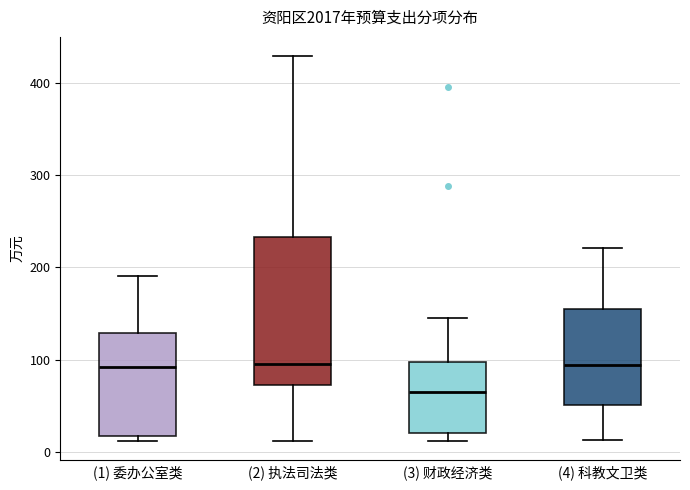

Reading left to right, read every box against the y-axis: the position of its median line, the range the box covers, and the ends of its whiskers. The values are not printed on the chart, so give them approximately, as read against the axis.

(1) 委办公室类: median 90, box 20 to 130, whiskers 10 to 190
(2) 执法司法类: median 100, box 70 to 230, whiskers 10 to 430
(3) 财政经济类: median 70, box 20 to 100, whiskers 10 to 150
(4) 科教文卫类: median 90, box 50 to 150, whiskers 10 to 220